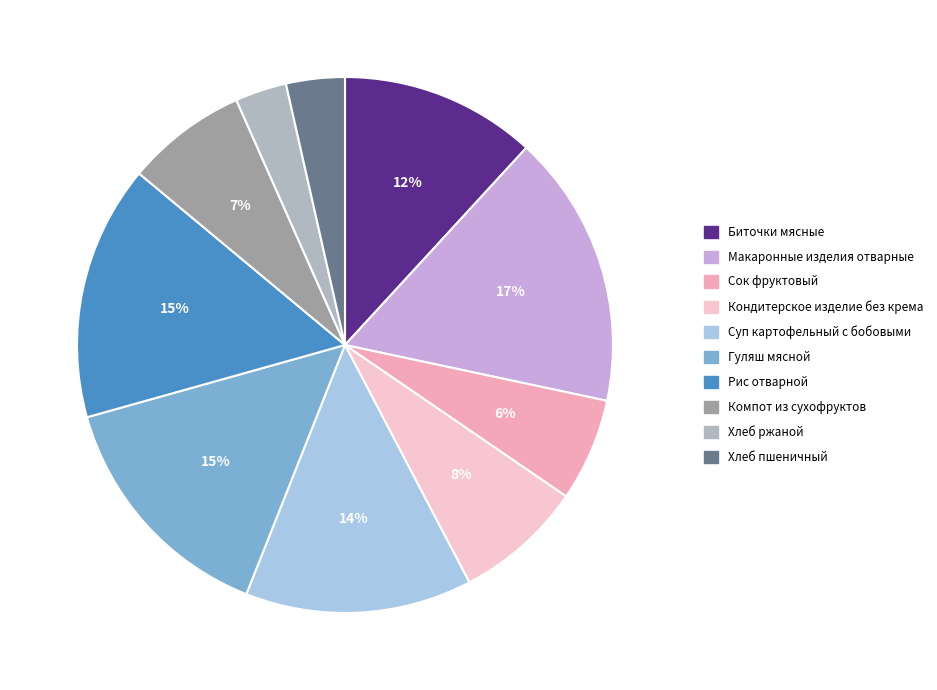

Is there a majority slice in this chart?

No